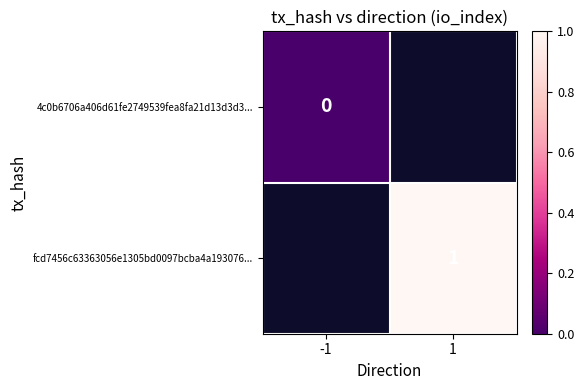

Is the value of 4c0b6706a406d61fe2749539fea8fa21d13d3d3... at -1 greater than the value of fcd7456c63363056e1305bd0097bcba4a193076... at 1?

No